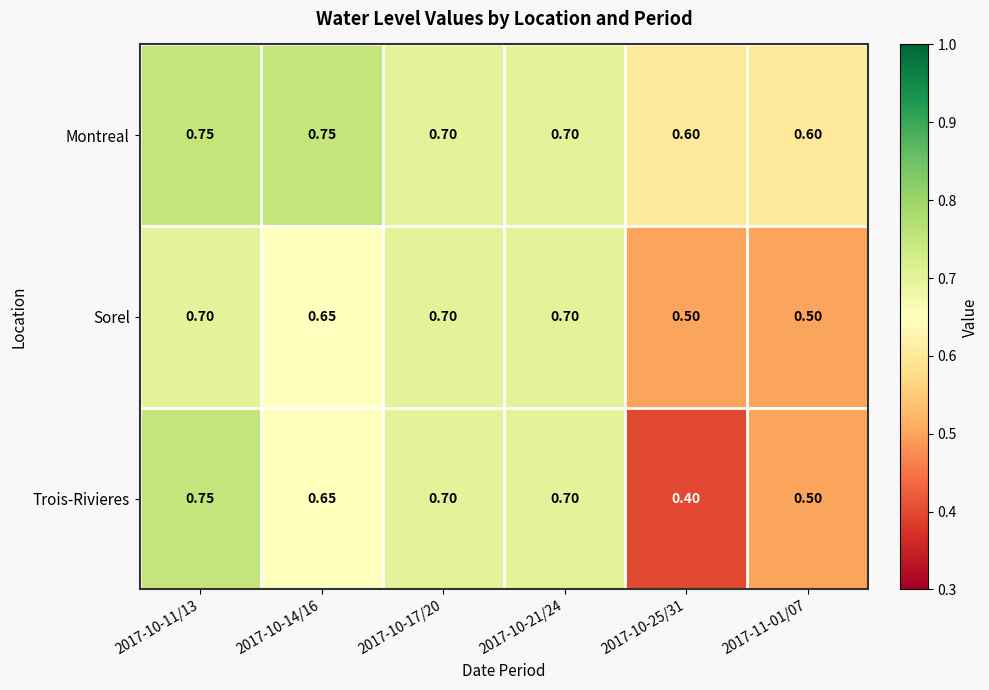

Is the value of Montreal at 2017-10-25/31 greater than the value of Trois-Rivieres at 2017-10-17/20?

No